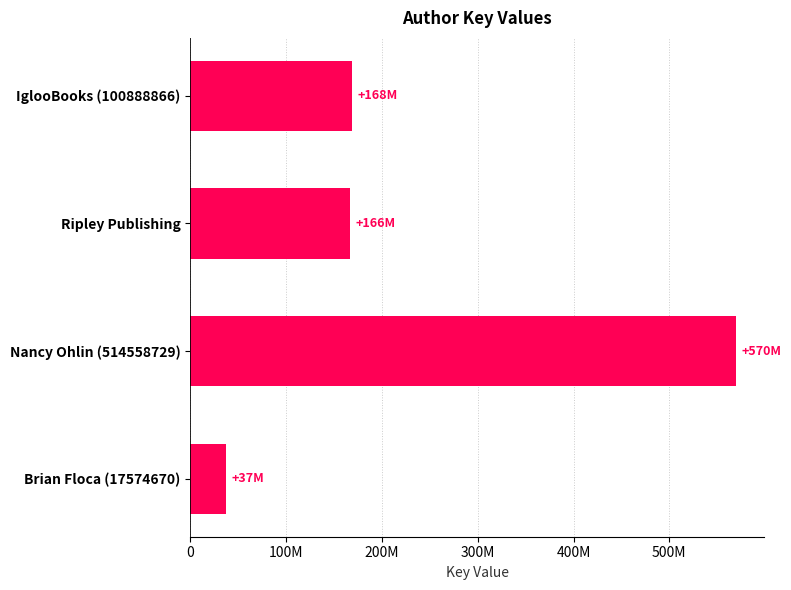

Does the chart contain any negative values?

No